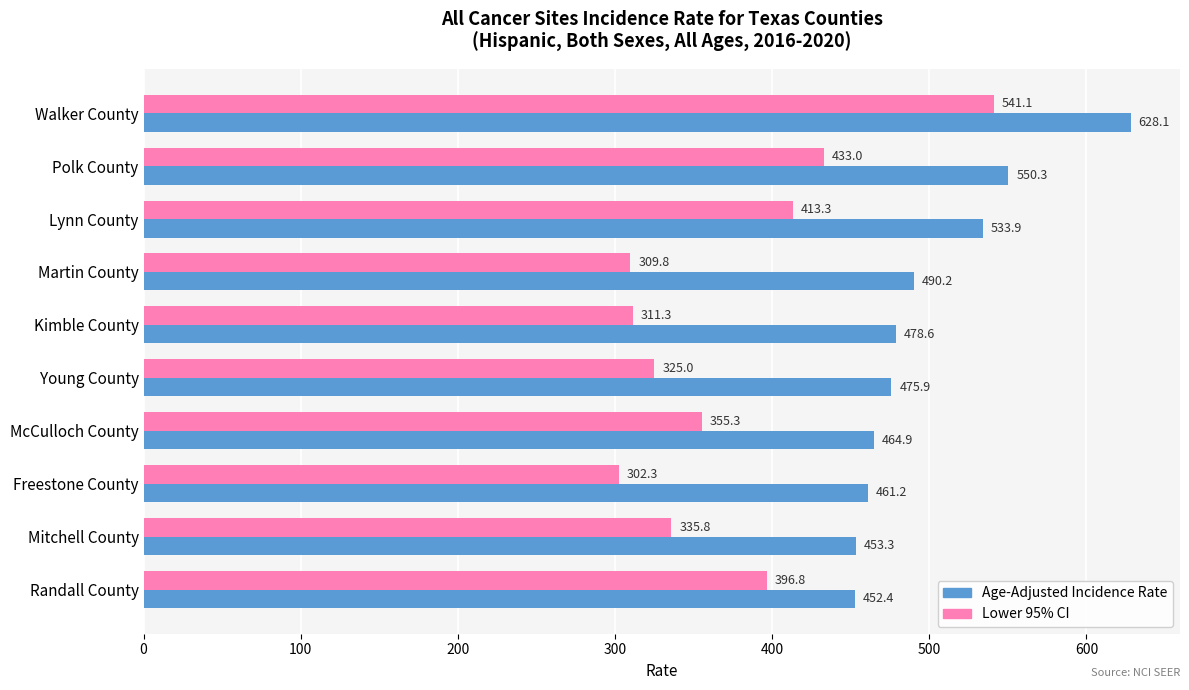

At which category is the sum across all series the highest?

Walker County